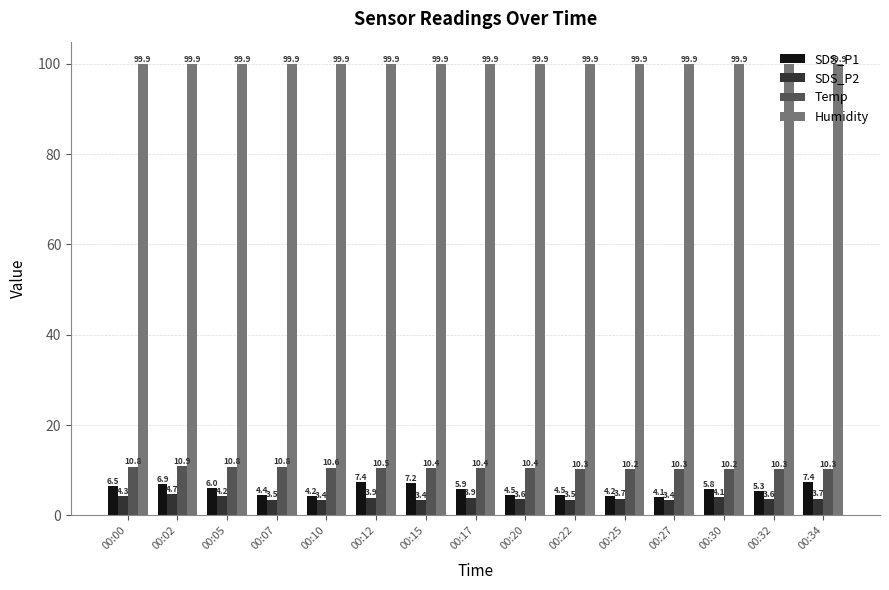

At which label does Temp reach its peak?

00:02